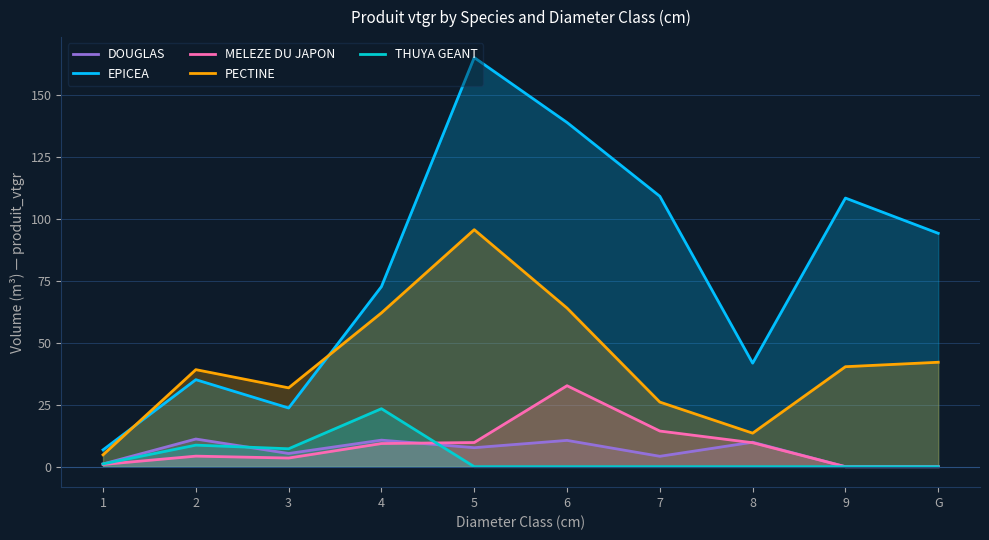

How many data points in MELEZE DU JAPON are above 9?

5